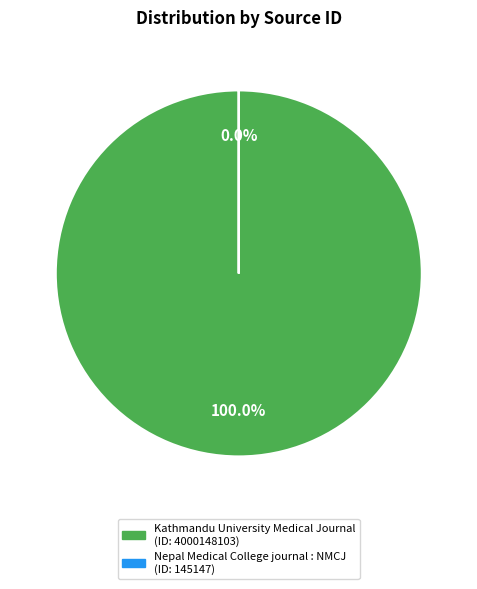

Rank the categories by value from highest to lowest.

Kathmandu University Medical Journal, Nepal Medical College journal : NMCJ